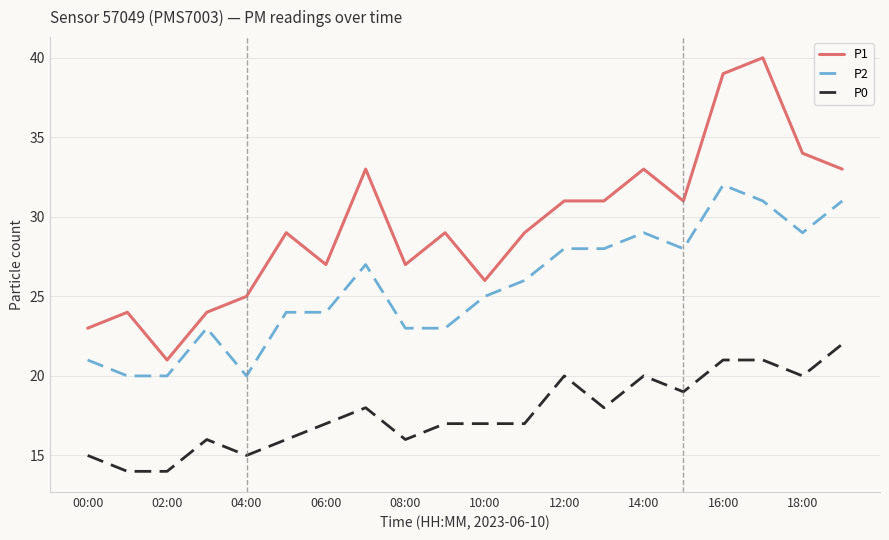

What is the greatest value displayed?

40